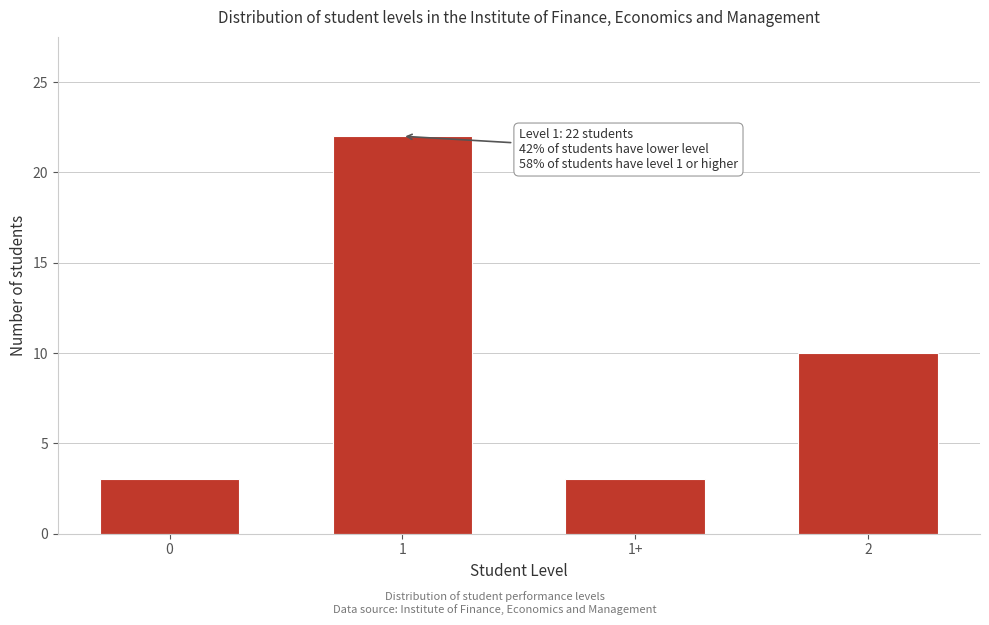

Reading left to right, extract all data points from this chart.

0=3	1=22	1+=3	2=10